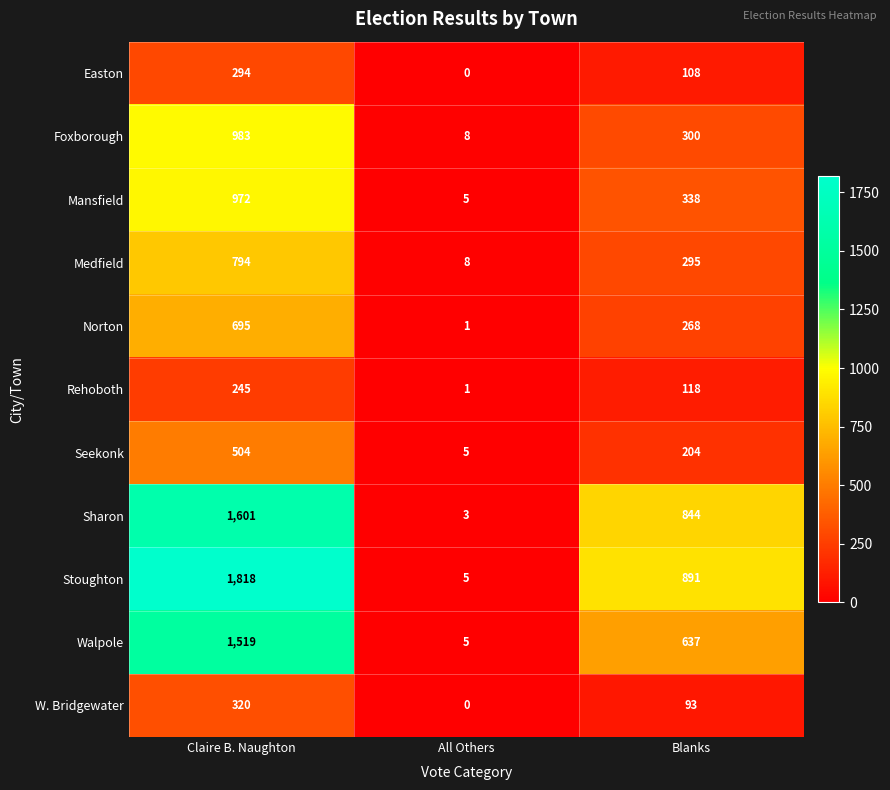

What is the difference between the maximum and minimum values in the Medfield series?

786